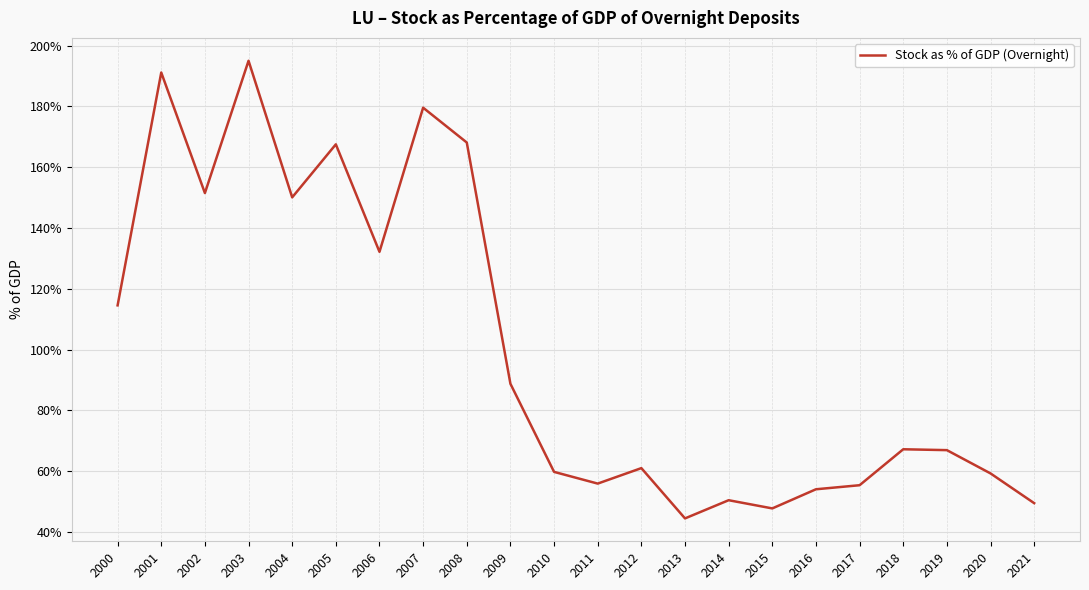

What is the difference between the maximum and minimum values?

150.5